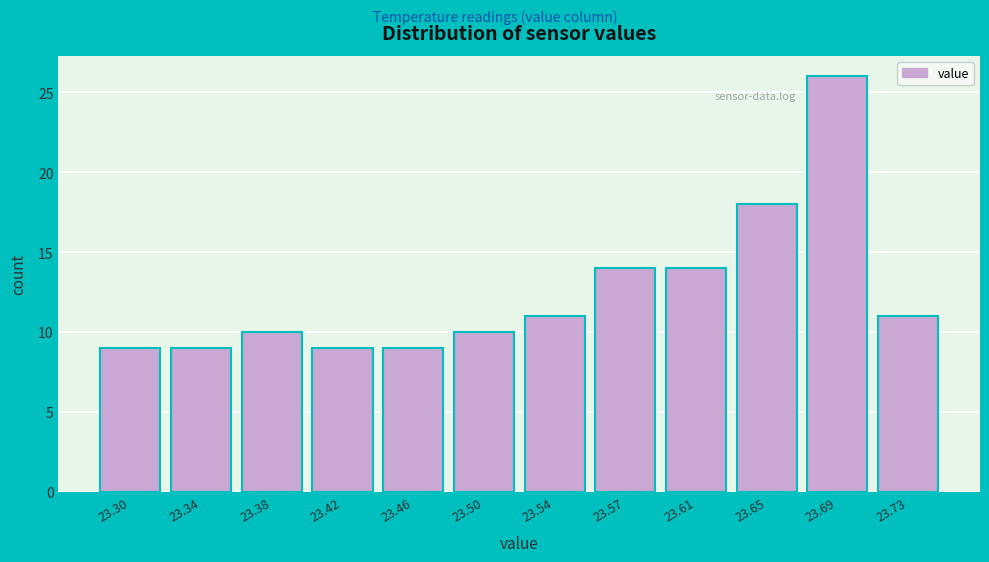

Reading right to left, what are all the values shown in this chart?

11	26	18	14	14	11	10	9	9	10	9	9